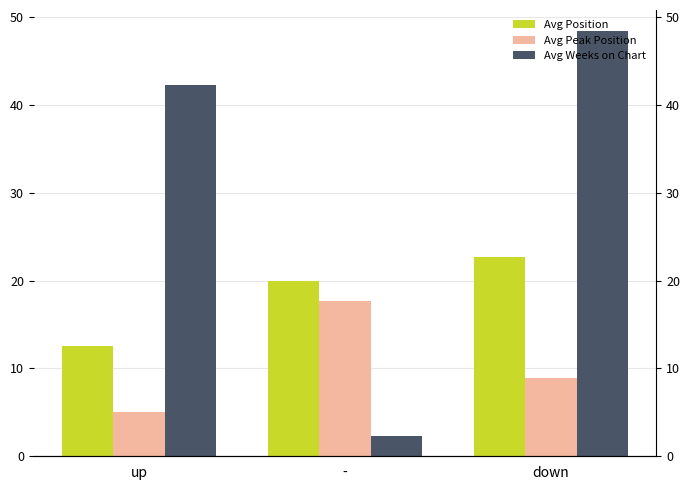

Reading right to left, list all the values displayed in this chart.

Avg Position: 22.7	20.0	12.6
Avg Peak Position: 8.9	17.7	5.0
Avg Weeks on Chart: 48.4	2.3	42.3